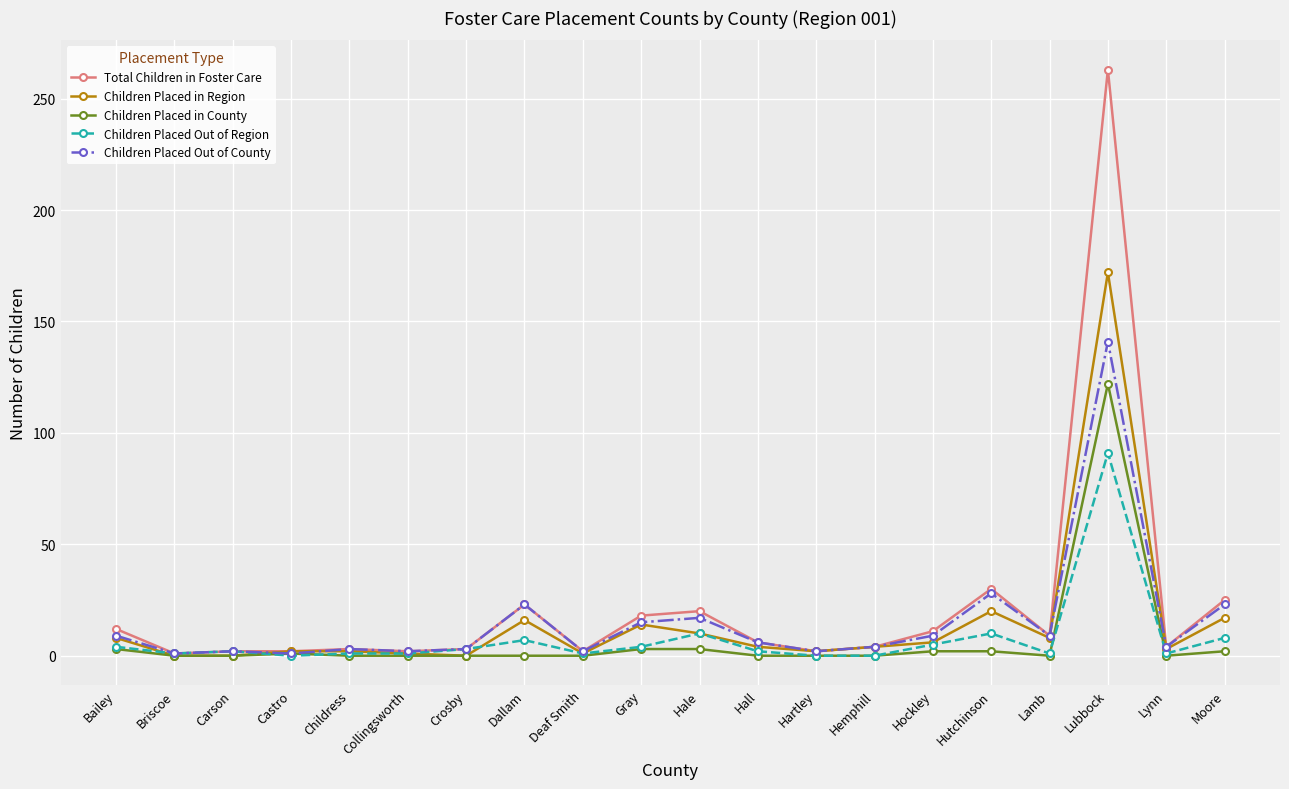

Is it true that Total Children in Foster Care equals 25 at Moore?

True